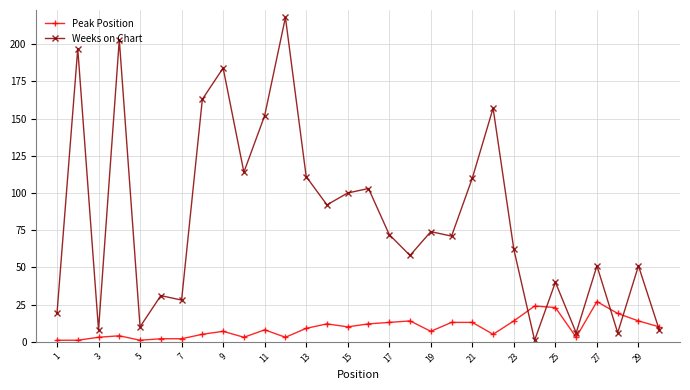

What is the highest value of the Weeks on Chart series?

218